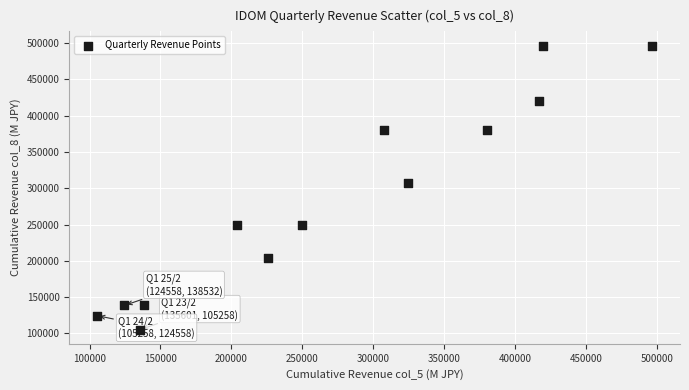

What Y value in the scatter plot is closest to 300968?

307710